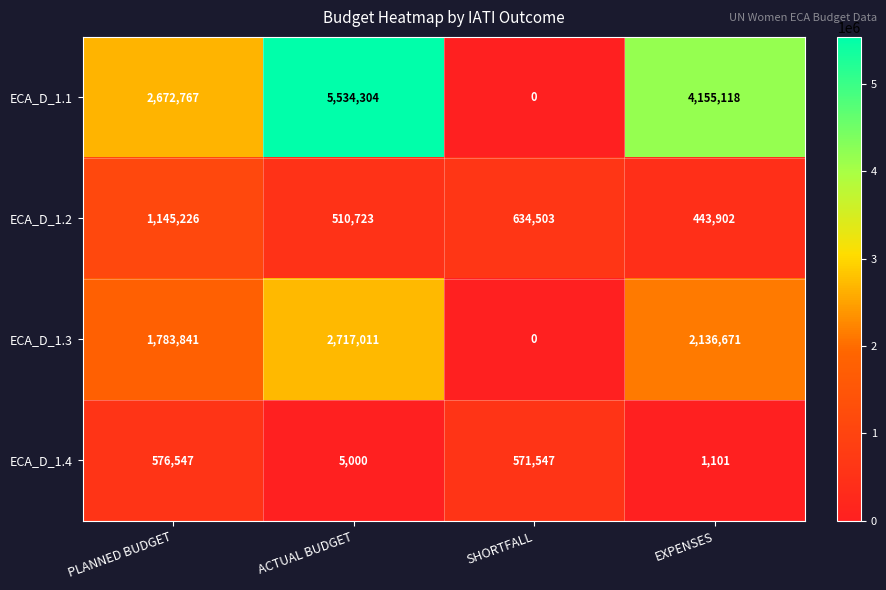

Reading left to right, what are all the values shown in this chart?

ECA_D_1.1: 2672767	5534304	0	4155118
ECA_D_1.2: 1145226	510723	634503	443902
ECA_D_1.3: 1783841	2717011	0	2136671
ECA_D_1.4: 576547	5000	571547	1101